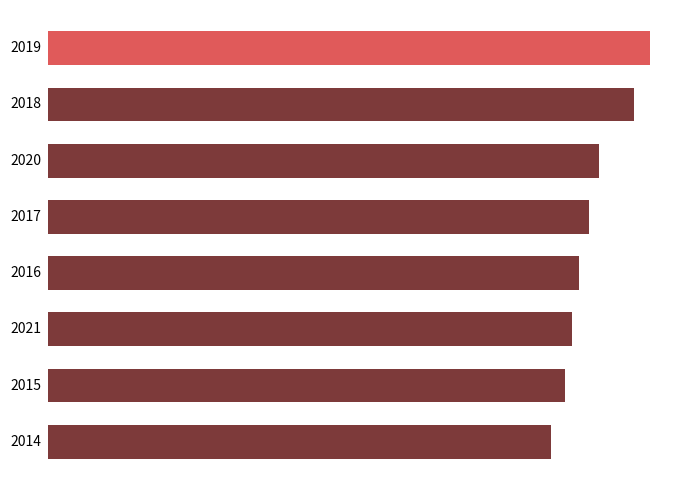

Does the chart contain any negative values?

No